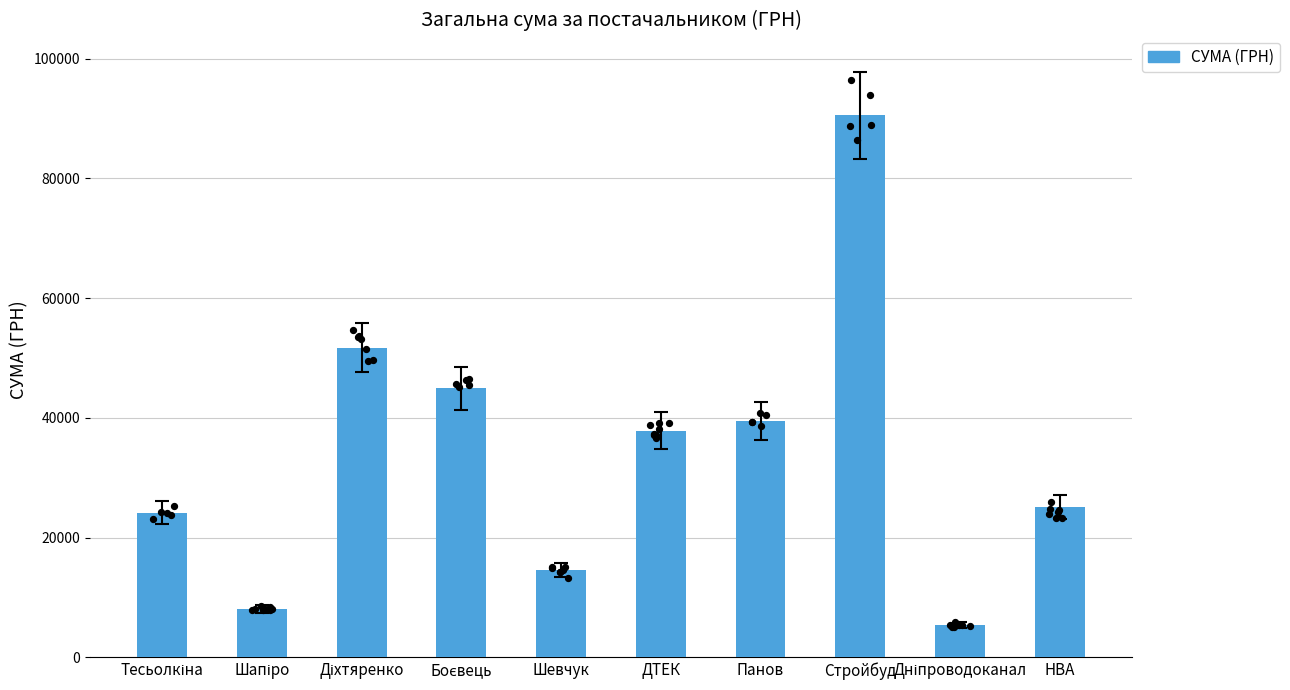

Between ДТЕК and Панов, which is larger?

Панов